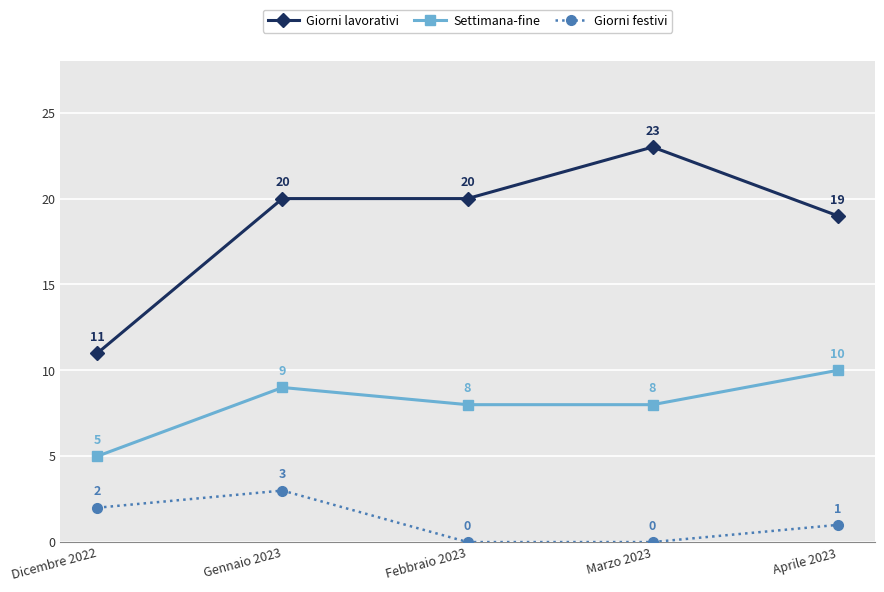

True or false: Giorni lavorativi has a value of 20 at Febbraio 2023.

True